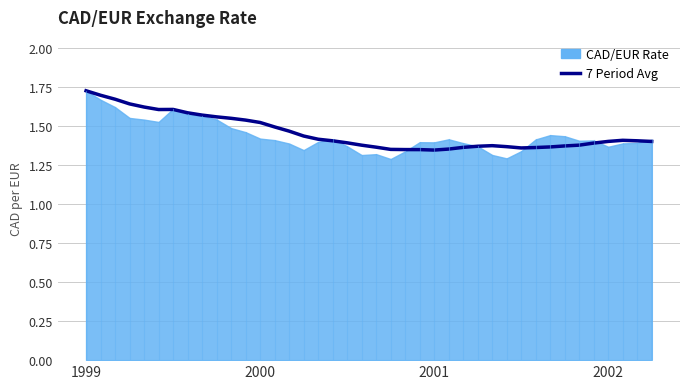

What is the label of the 31st point from the left?

30